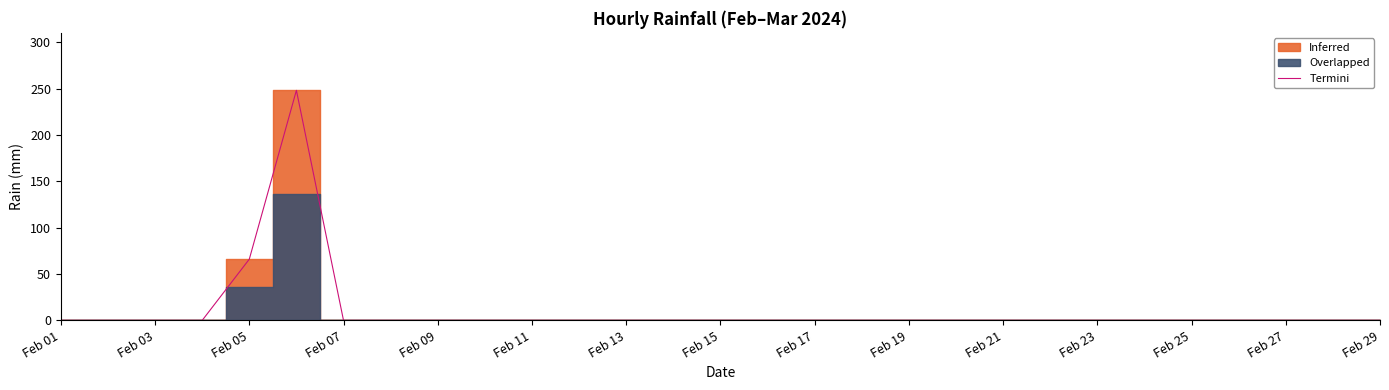

How many points are higher than both their immediate neighbors (excluding endpoints)?

1